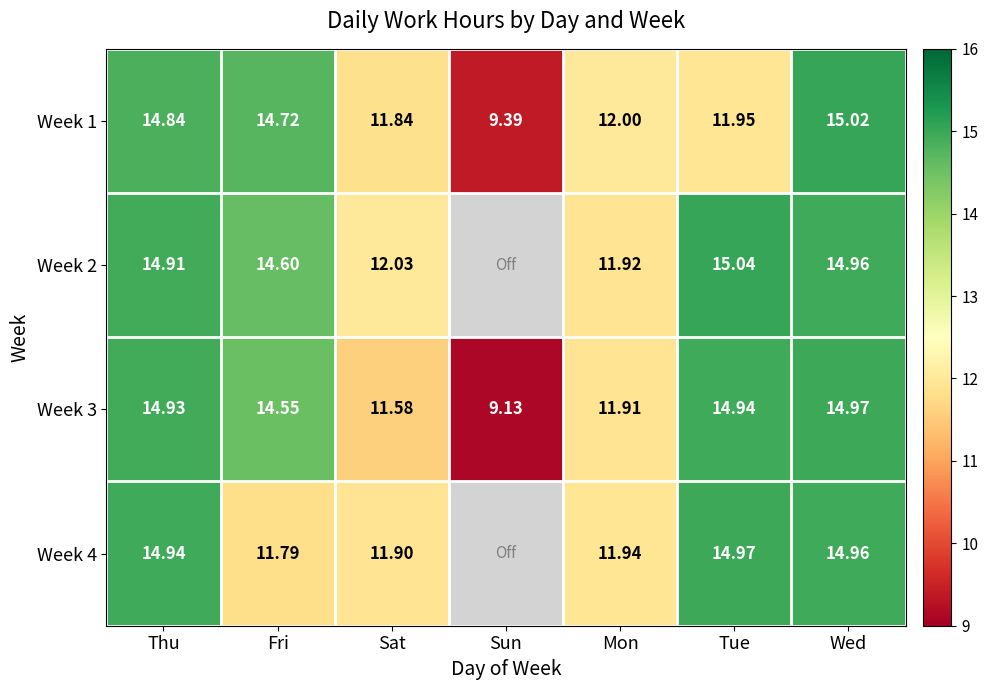

Which category has the lowest value in the Week 1 series?

Sun